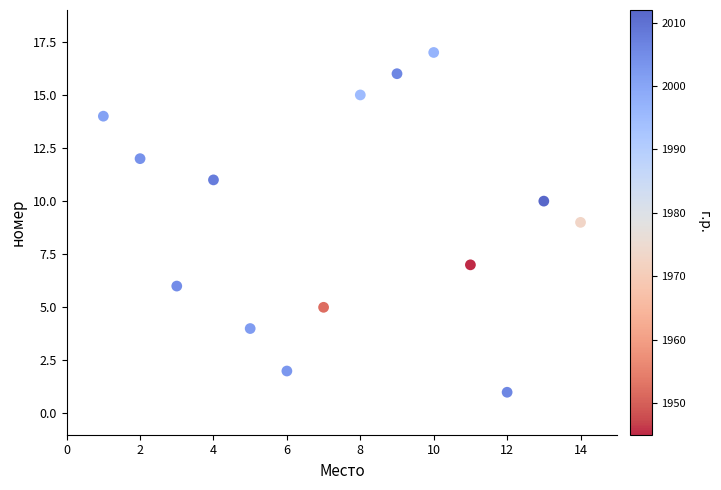

What is the range of X values (max minus min)?

13